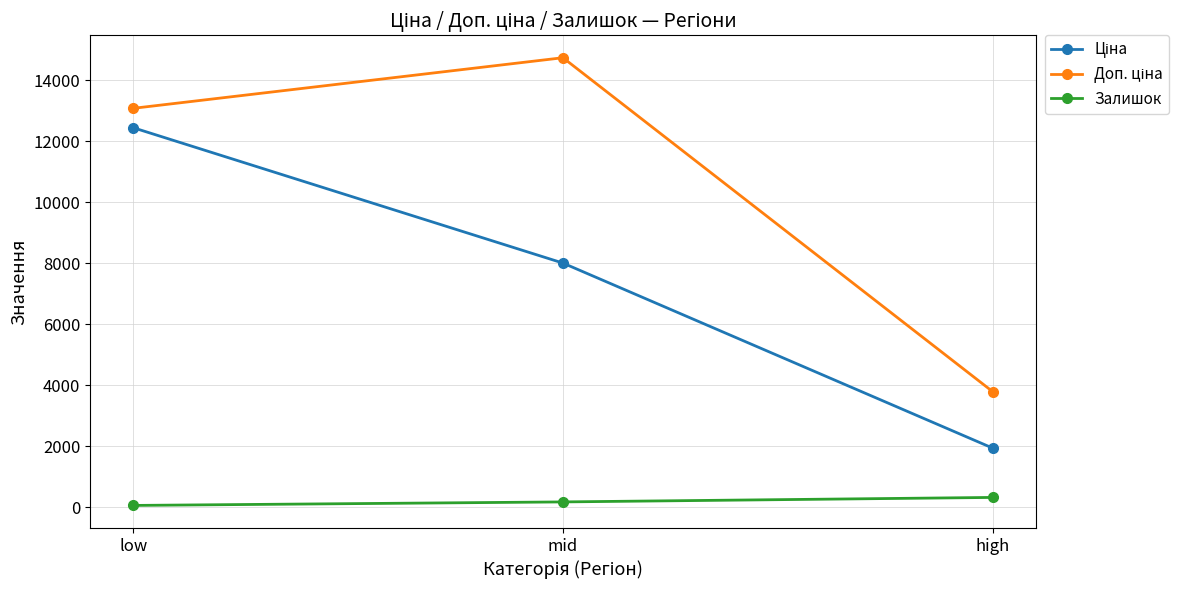

At which category is the sum across all series the highest?

low